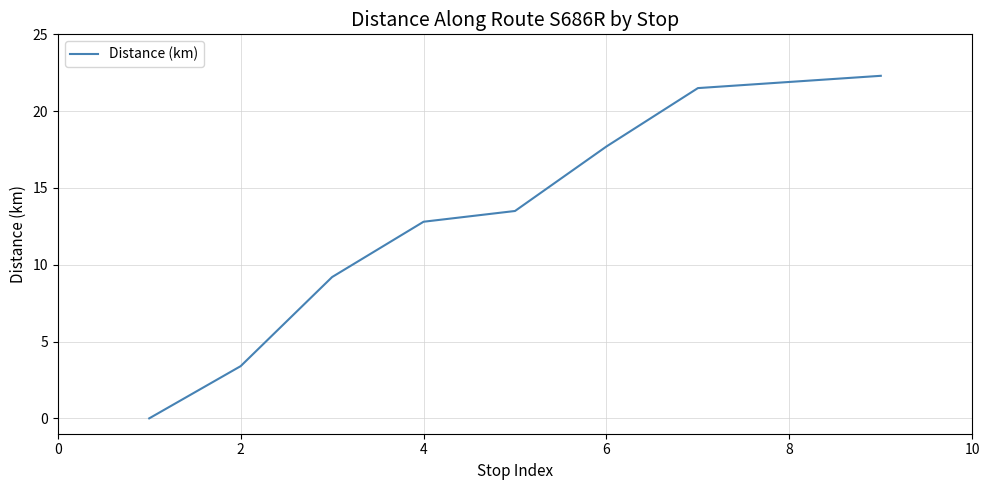

What is the maximum value shown in the chart?

22.3